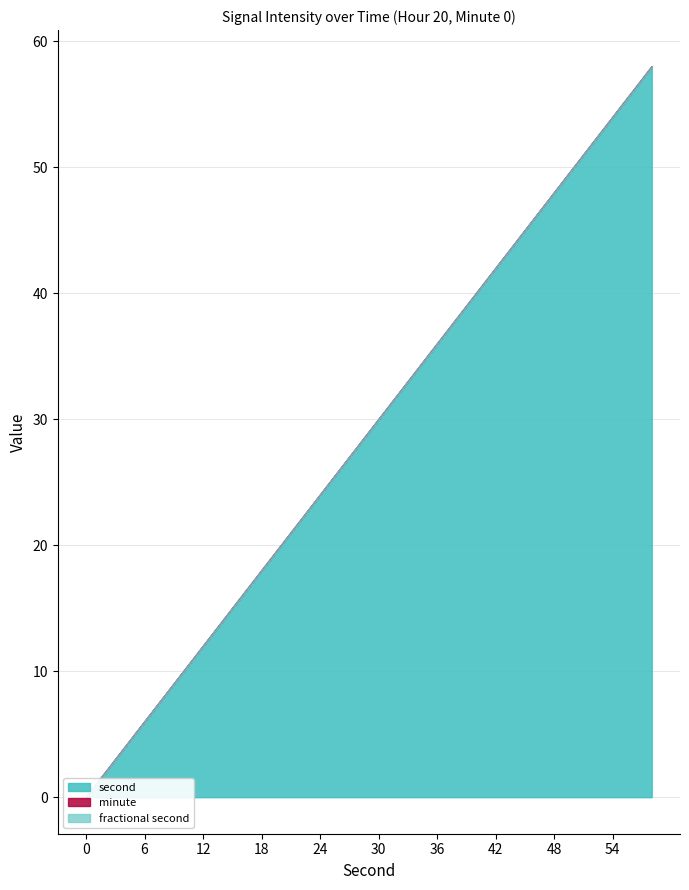

Which series changed the most between 16 and 30?

second